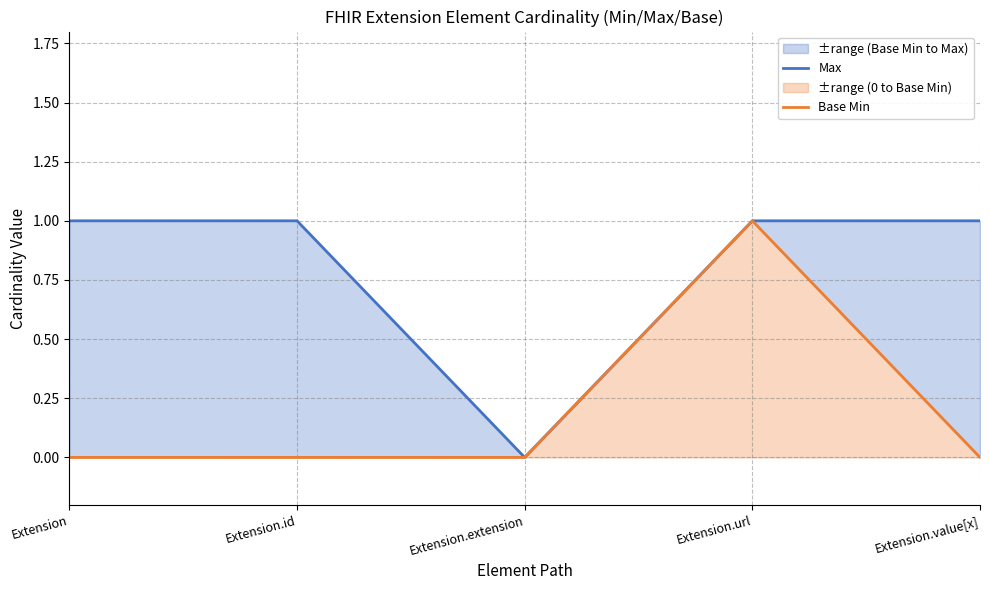

What is the difference between the highest and lowest values at Extension?

1